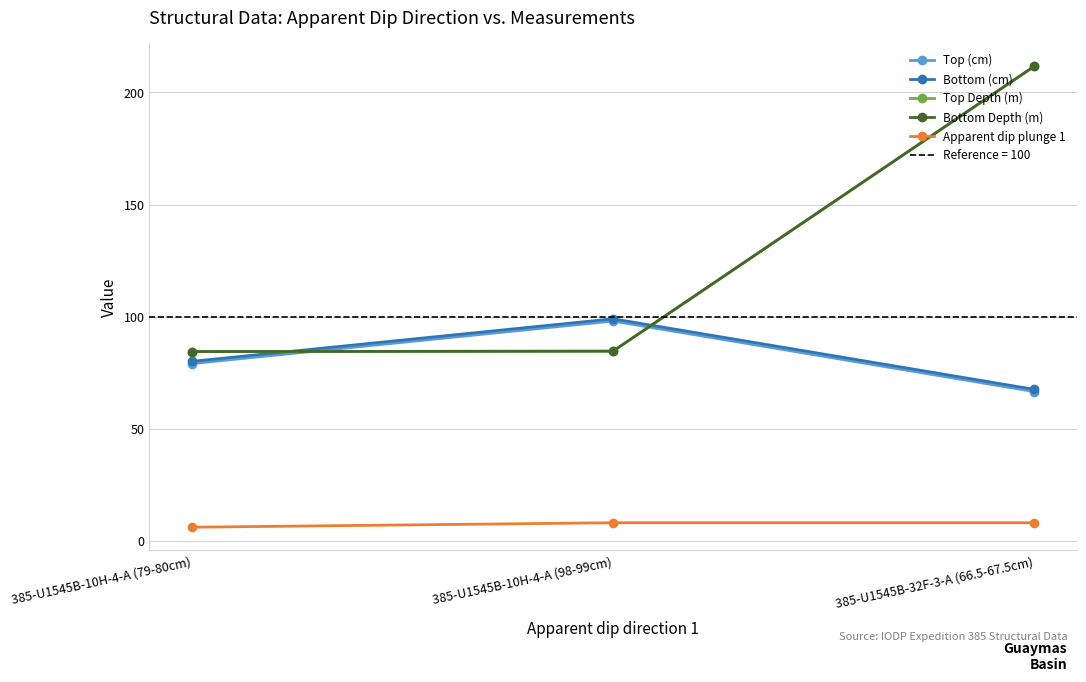

What is the total value across all series at 385-U1545B-10H-4-A (79-80cm)?

333.8